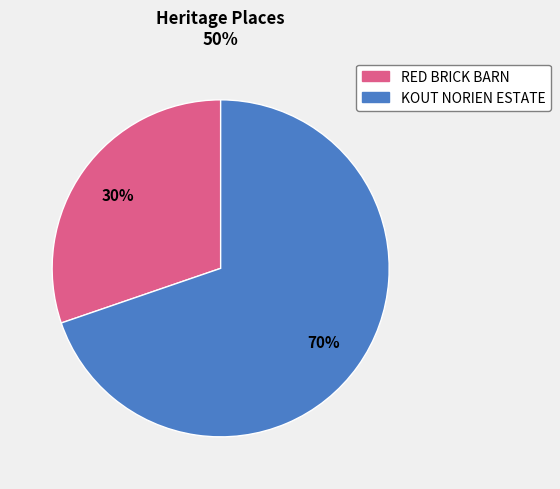

Does KOUT NORIEN ESTATE represent more than half of the total?

Yes